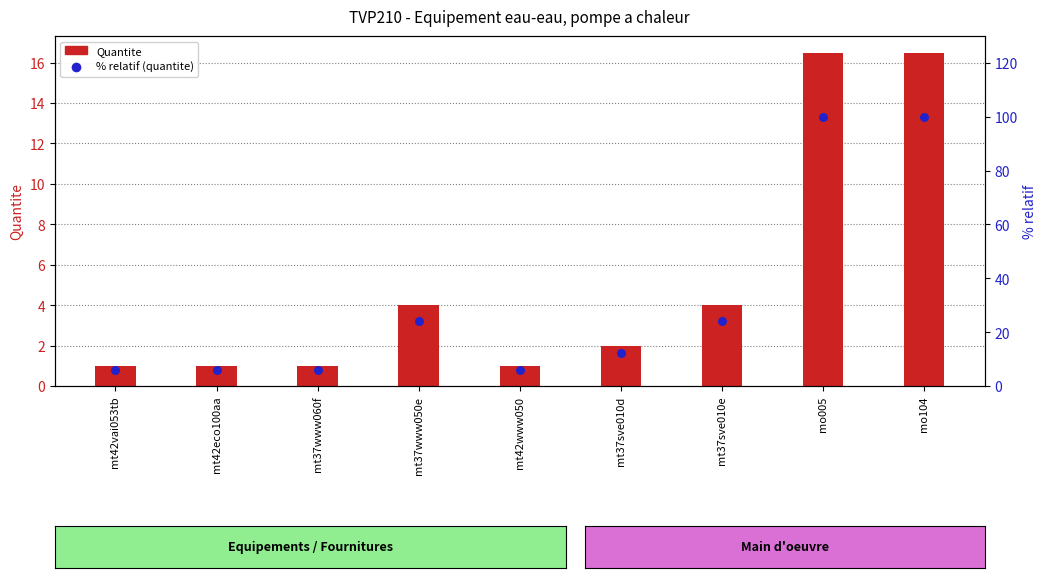

Which series has the widest spread of Y values?

% relatif (quantite)